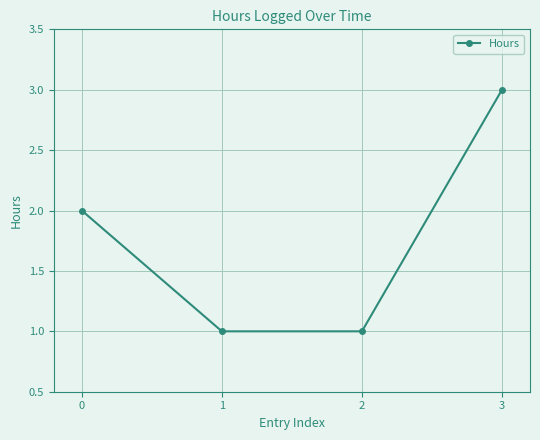

What is the maximum value shown in the chart?

3